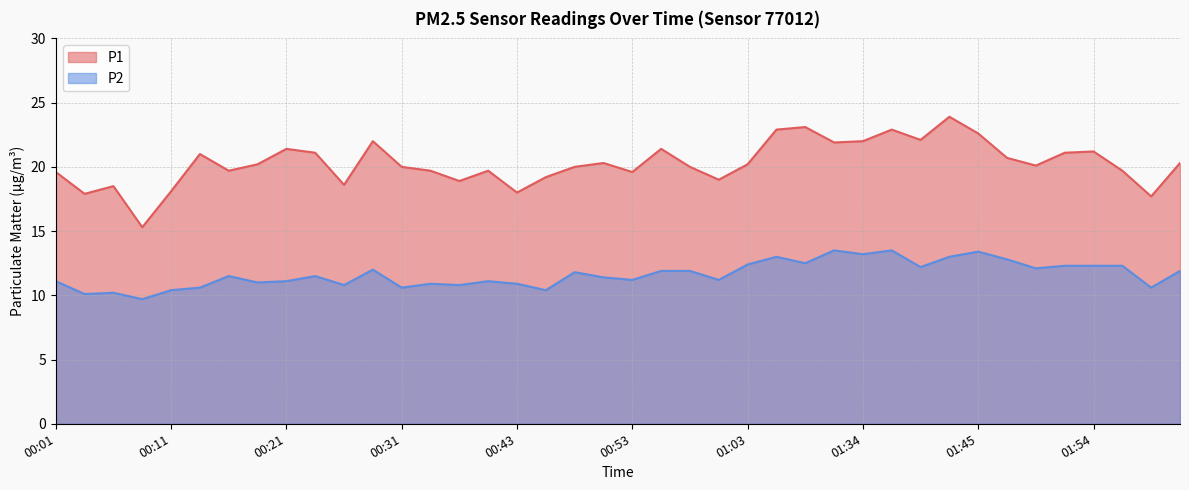

What is the difference between the highest and lowest values at 01:14?

9.9